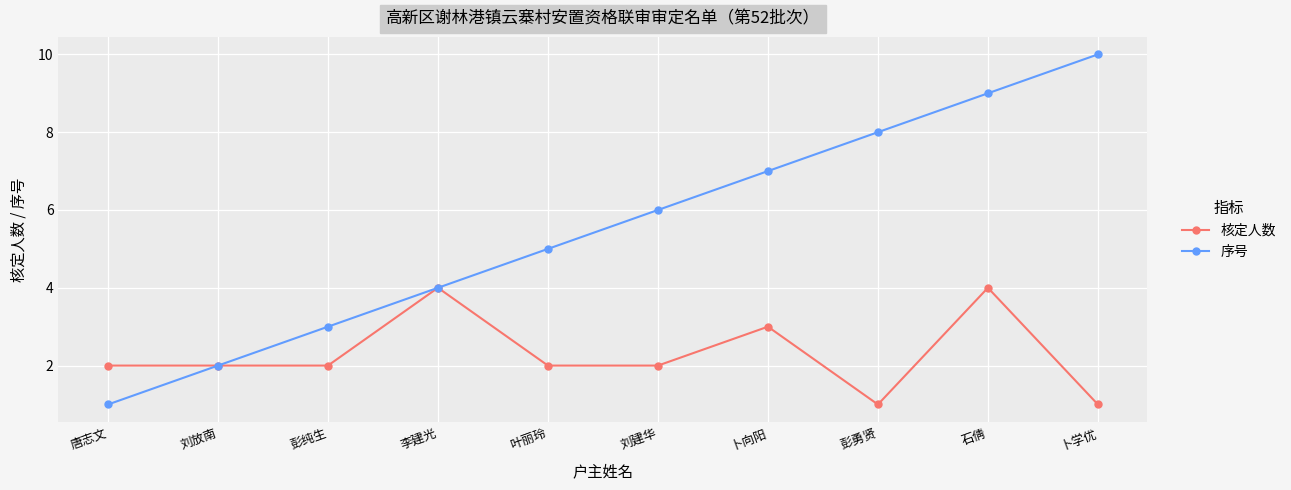

Reading left to right, extract all data points from this chart.

核定人数: 2	2	2	4	2	2	3	1	4	1
序号: 1	2	3	4	5	6	7	8	9	10